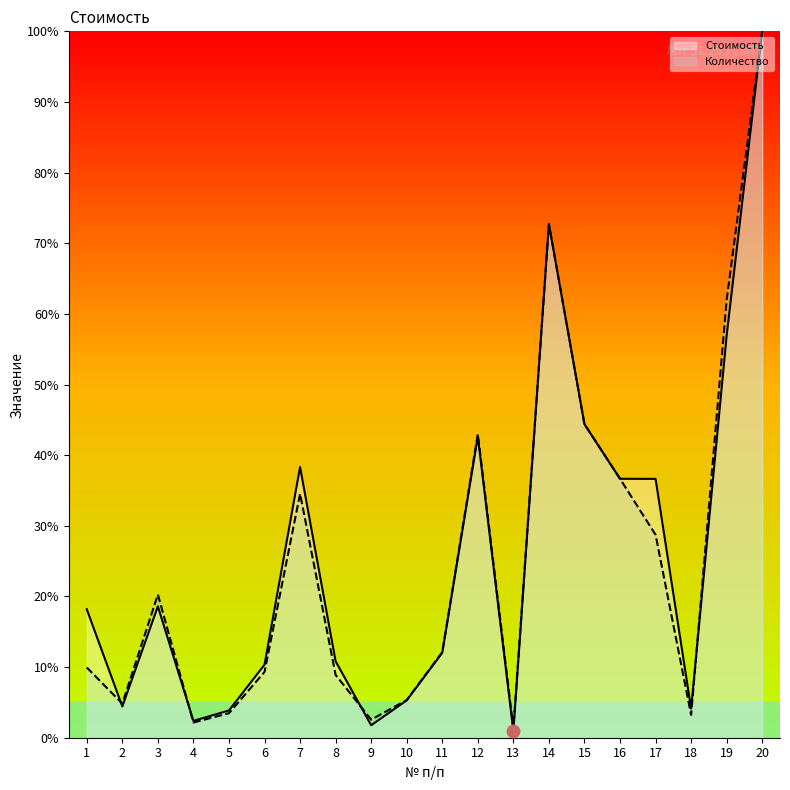

What is the total value across all series at 8?

19.7